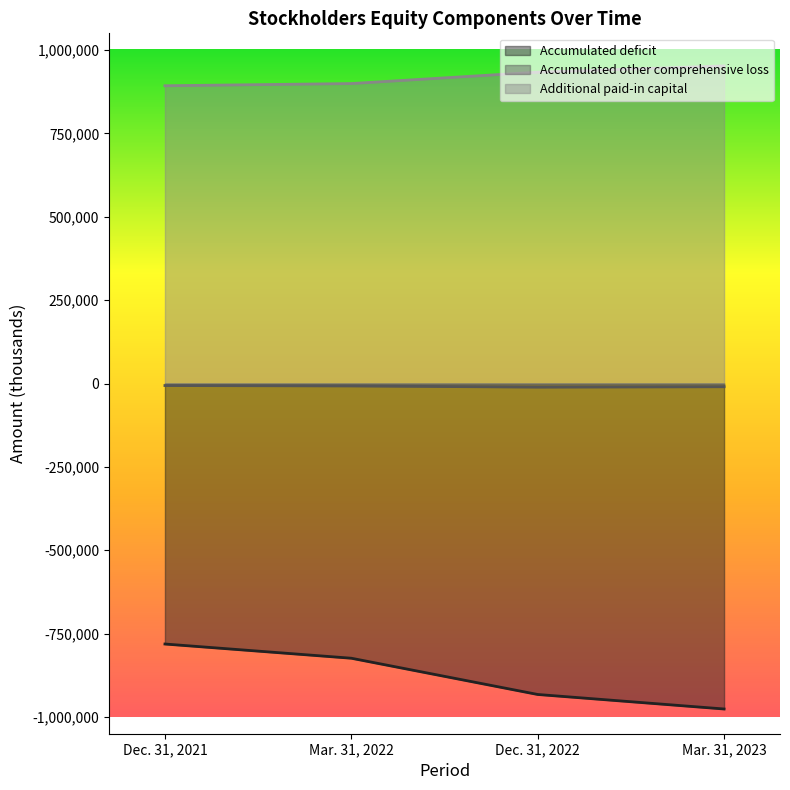

What are all the series names shown in the legend?

Accumulated deficit, Accumulated other comprehensive loss, Additional paid-in capital